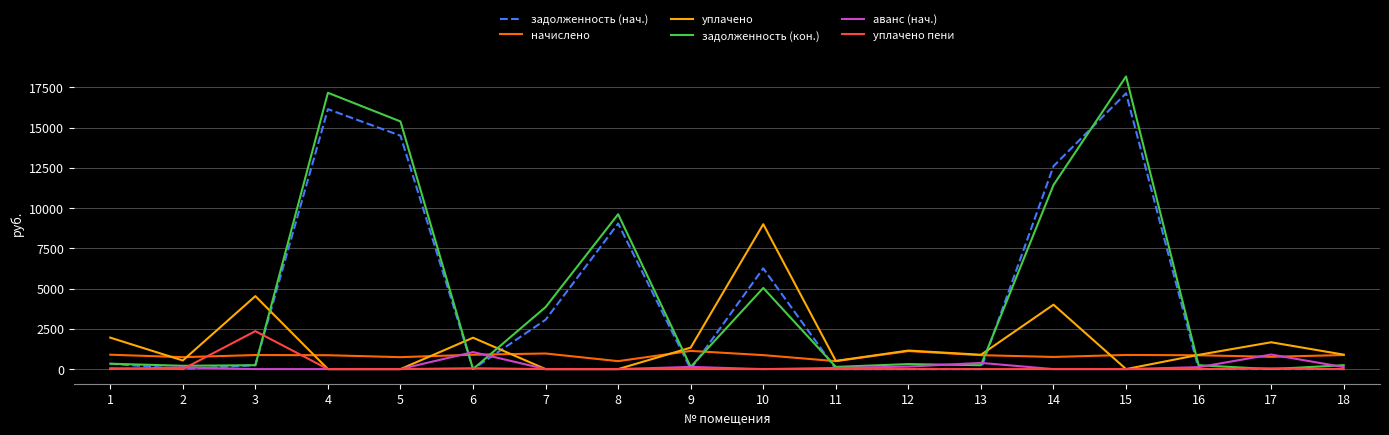

What is the spread (max minus min) of values at 3?

4532.7